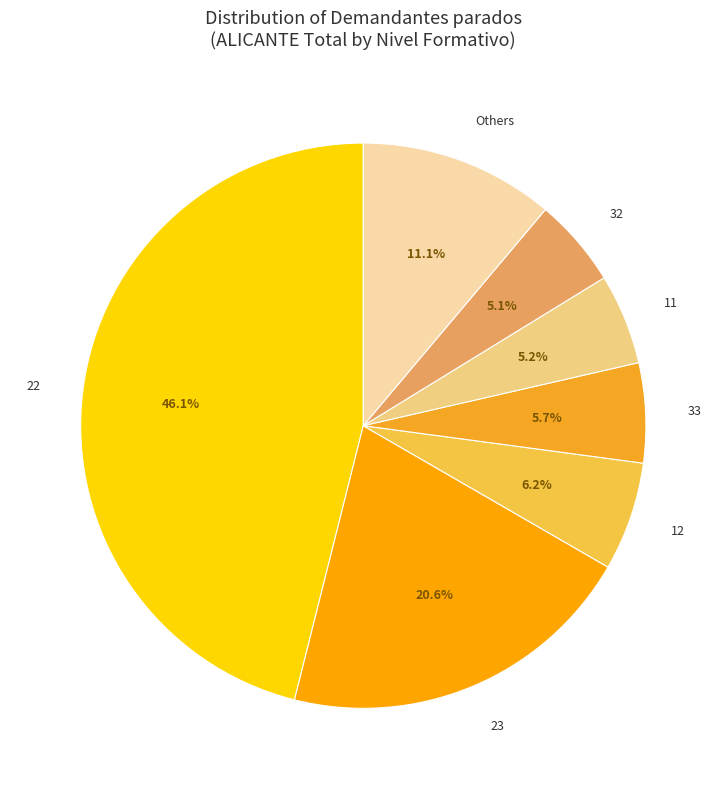

To the nearest percent, what is the combined percentage of 33 and 11?

11%